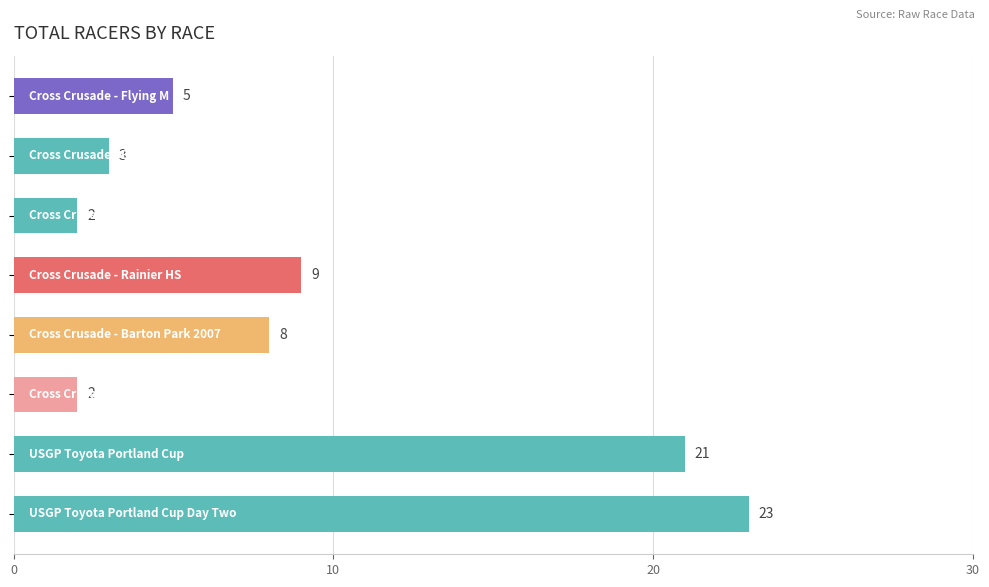

What is the difference between the maximum and minimum values?

21